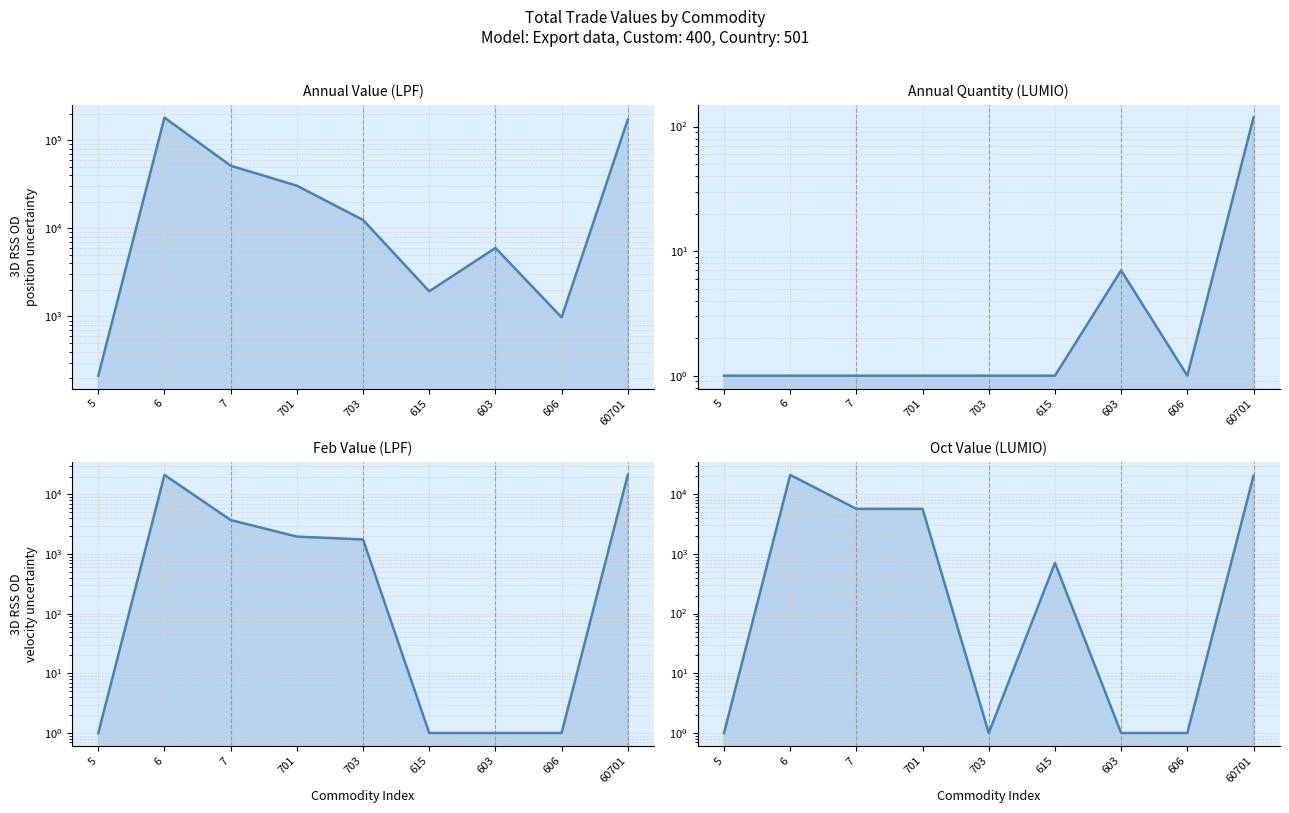

True or false: Quantity-Year and Value-Year cross at least once.

False